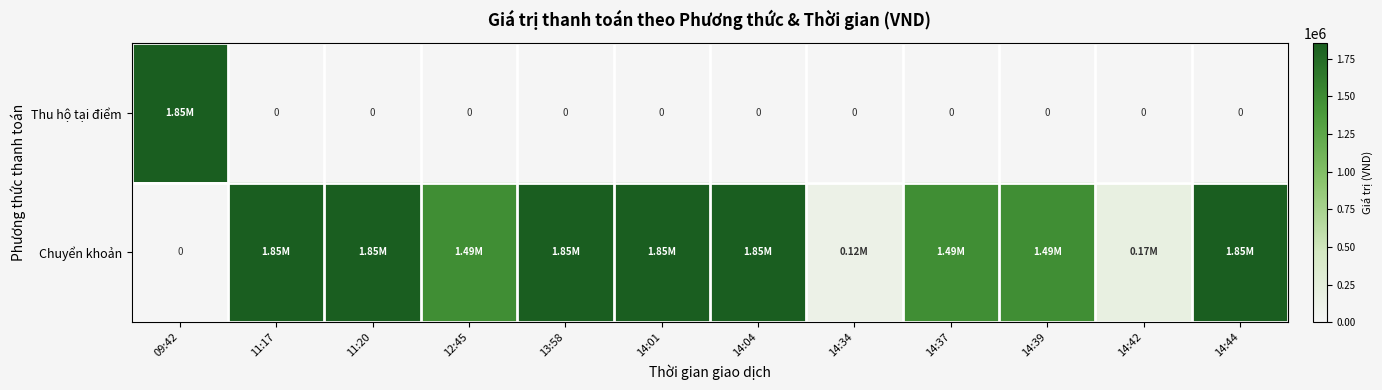

What is the difference between the maximum and minimum values in the Thu hộ tại điểm series?

1855000